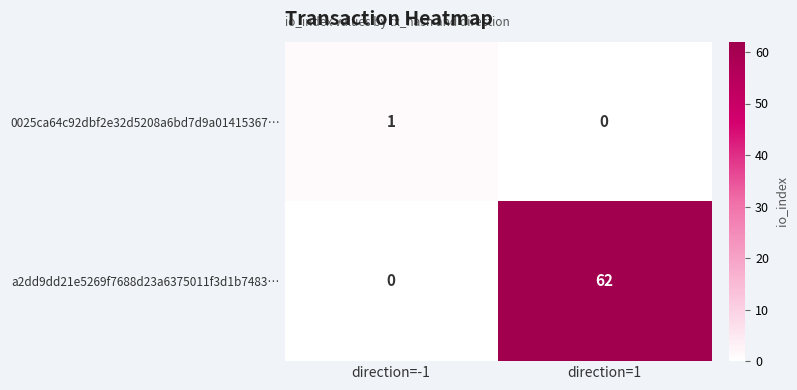

The 0025ca64c92dbf2e32d5208a6bd7d9a01415367… series shows 1 at direction=-1. True or false?

True